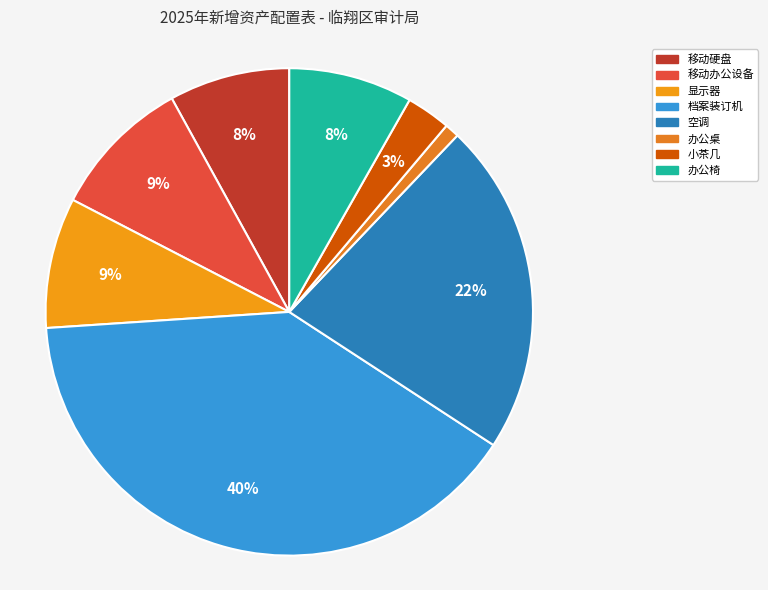

The 办公椅 slice represents 8% of the pie. True or false?

True